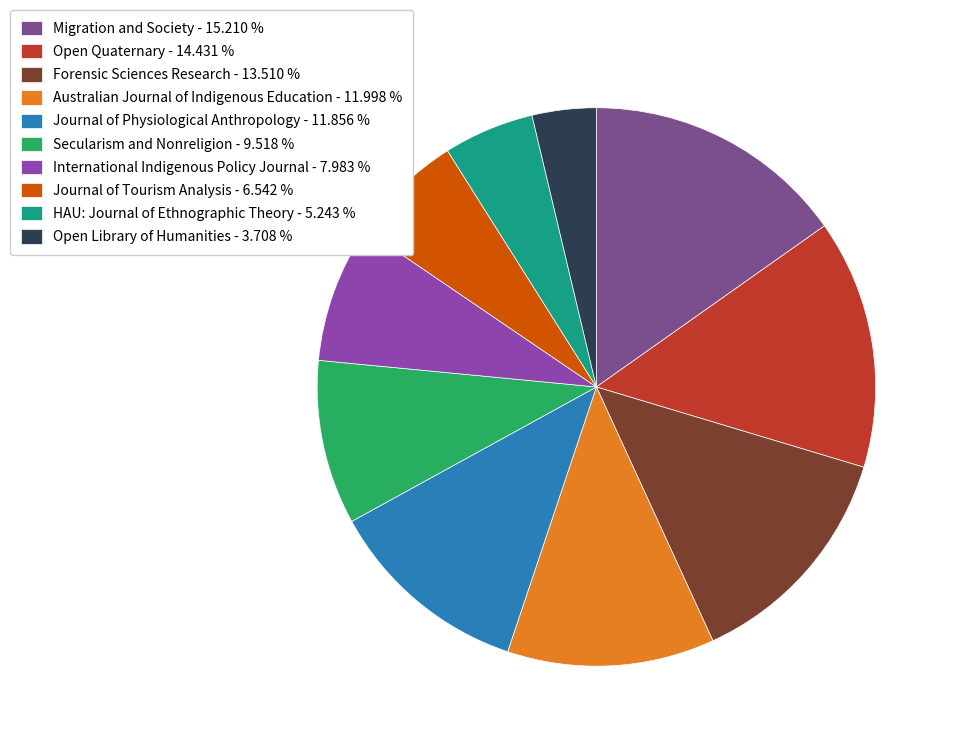

How many segments does this pie chart have?

10